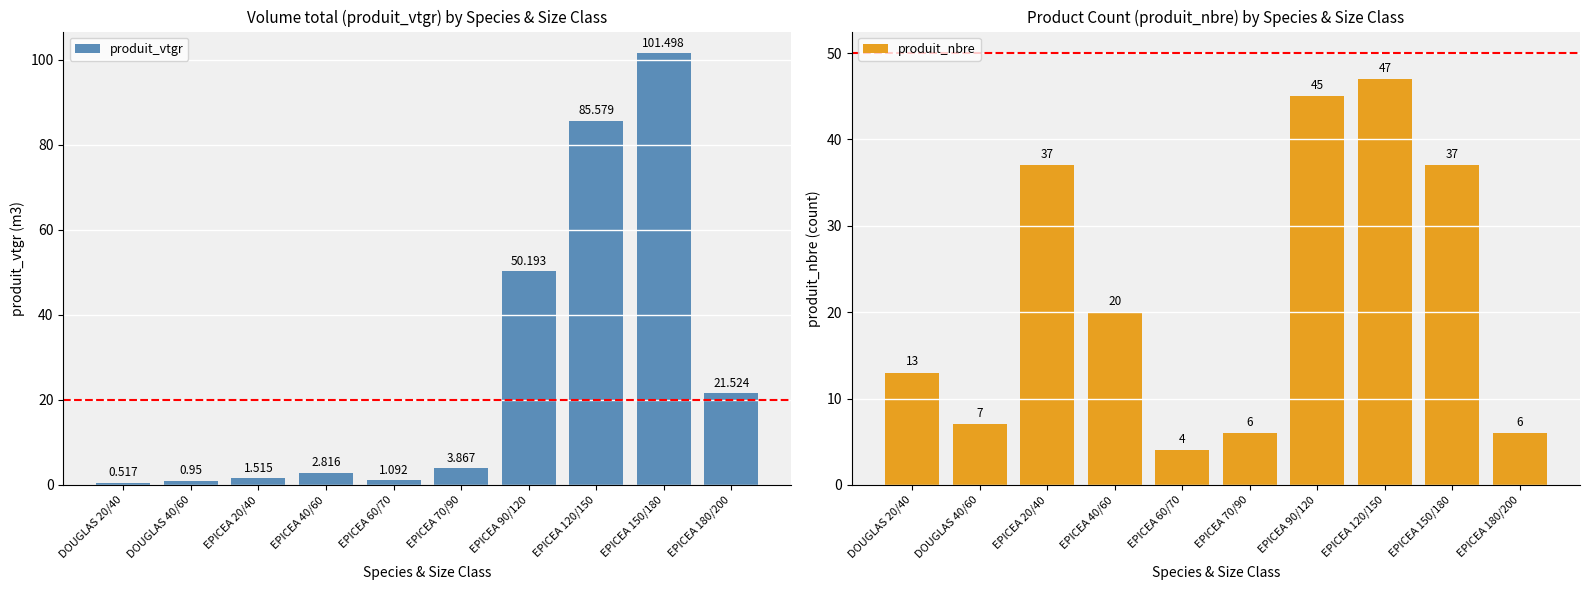

How many data points in produit_vtgr are less than 3?

5